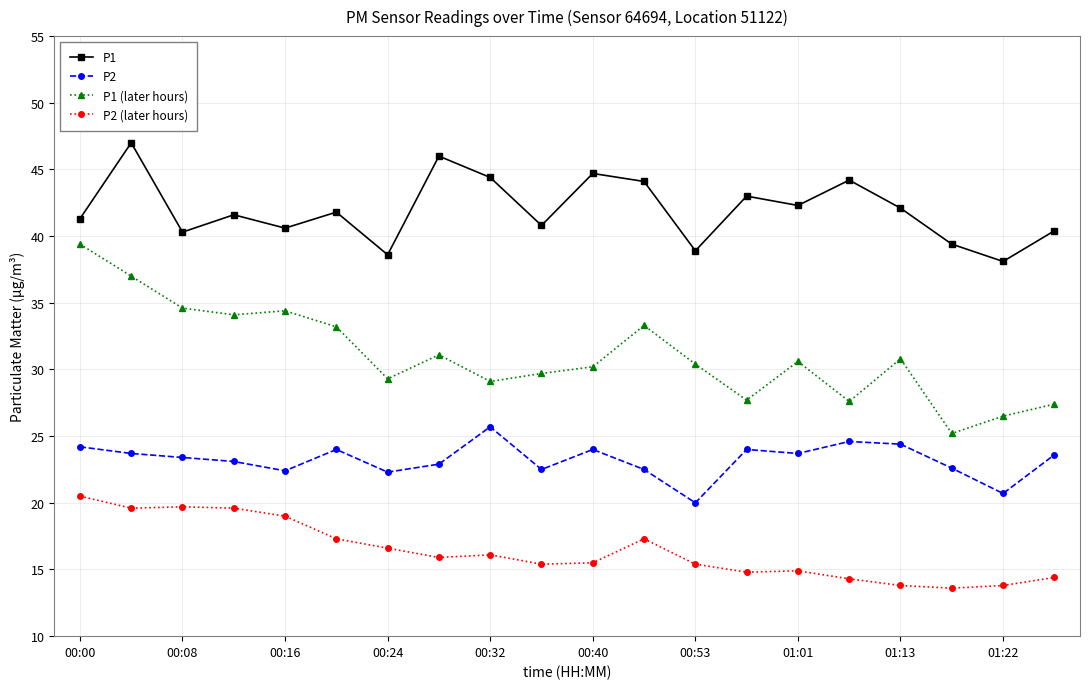

What is the maximum value for P2?

25.7